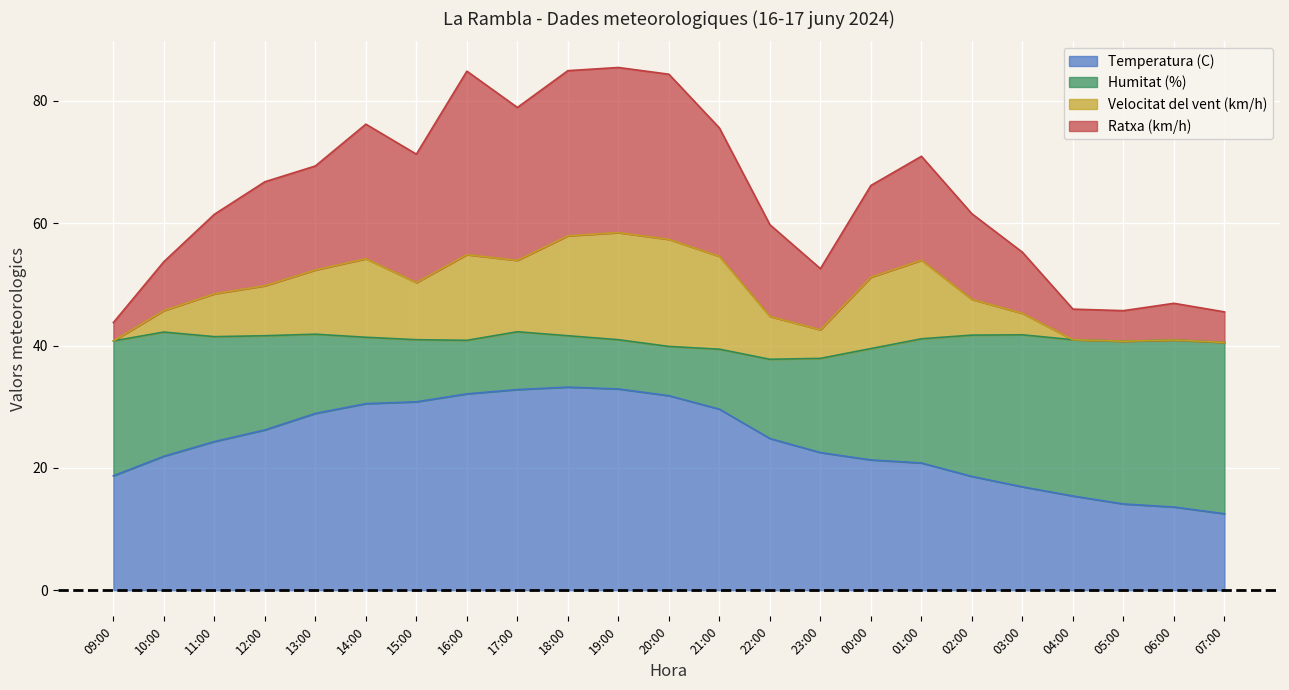

Is it true that Temperatura (C) equals 17.7 at 12:00?

False